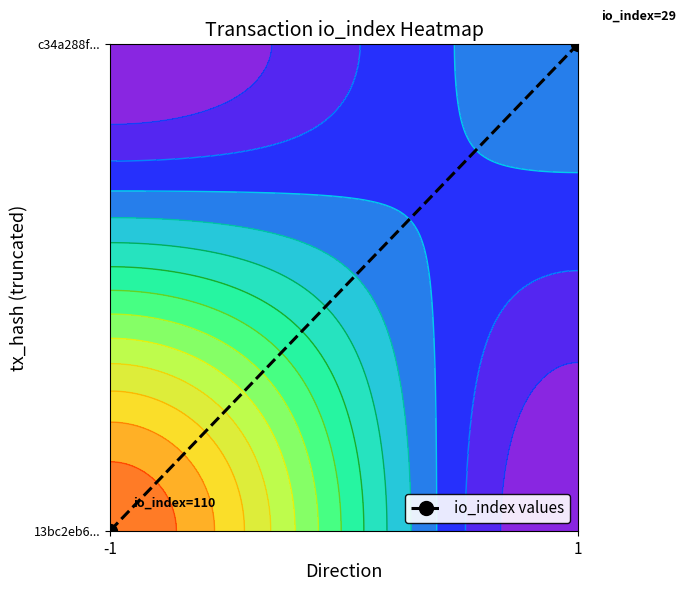

Count the values in the range 0 to 1.

2